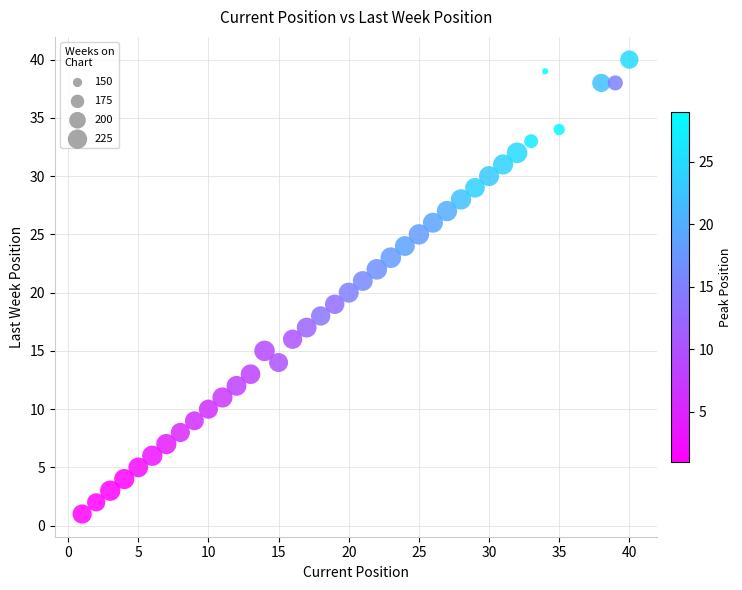

What is the range of Y values (max minus min)?

39